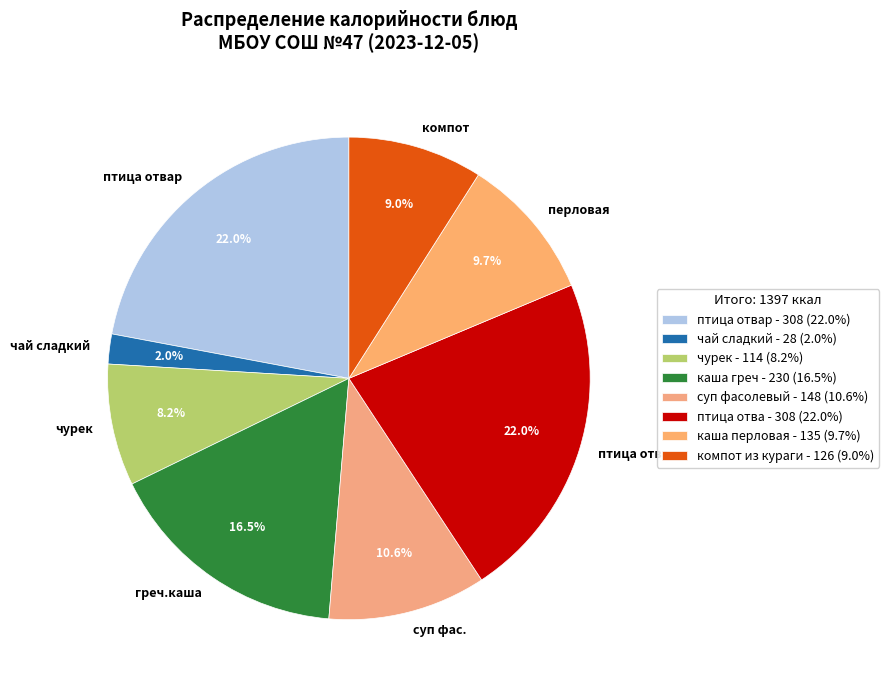

Is the sum of птица отва and птица отвар greater than half?

No